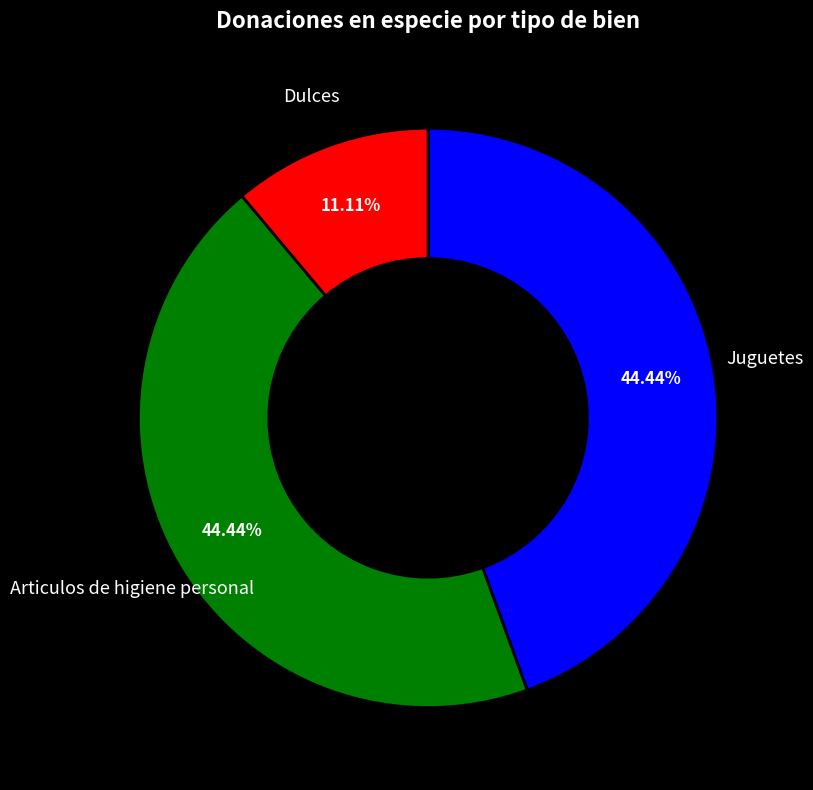

Is Dulces the majority of the pie?

No